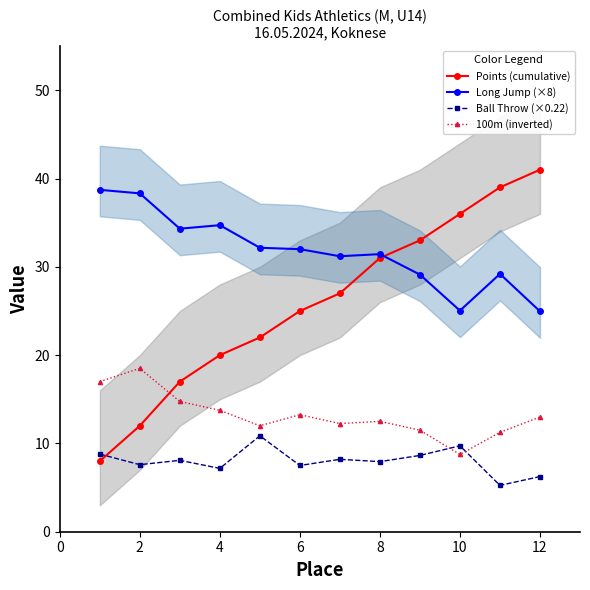

What is the average value of the Points (cumulative) series?

25.9